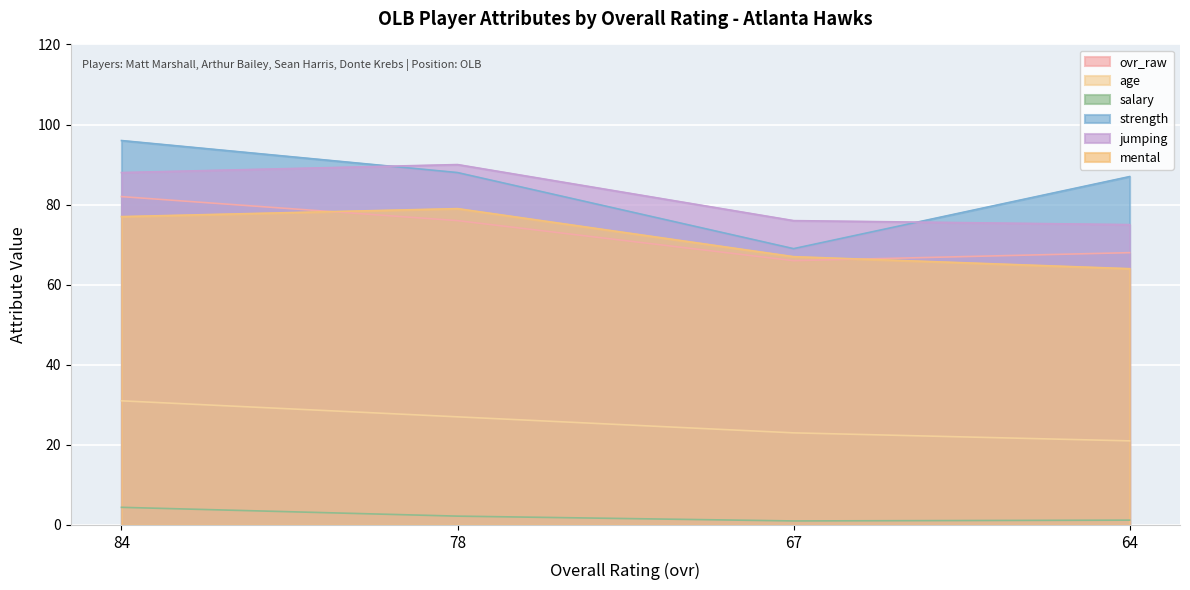

The salary series shows 0.3 at 67. True or false?

False